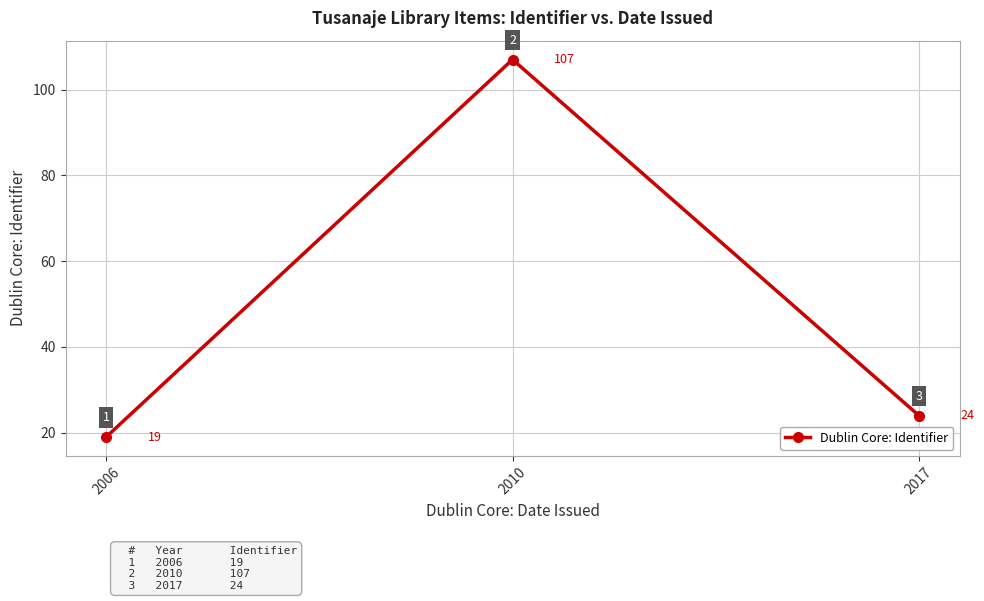

Between 2006 and 2010, which is larger?

2010